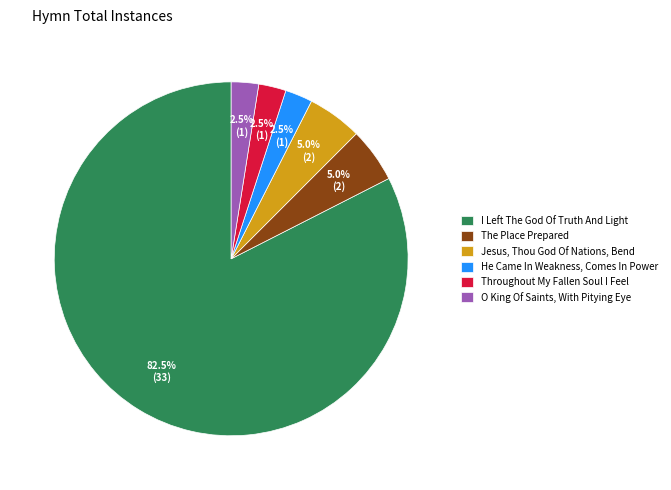

Does He Came In Weakness, Comes In Power represent more than half of the total?

No